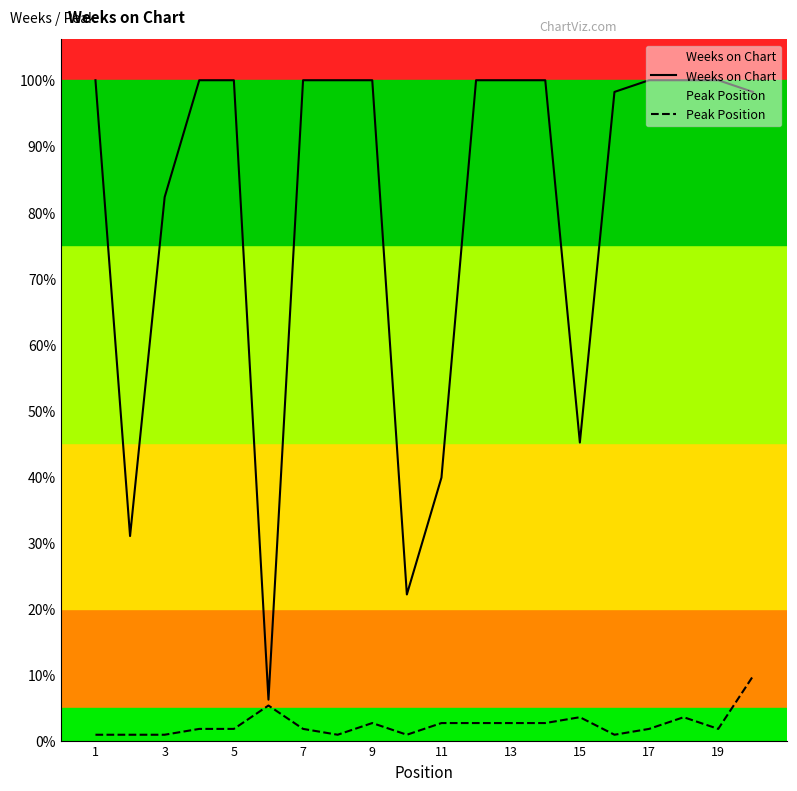

Between 7 and 14, which is larger?

7